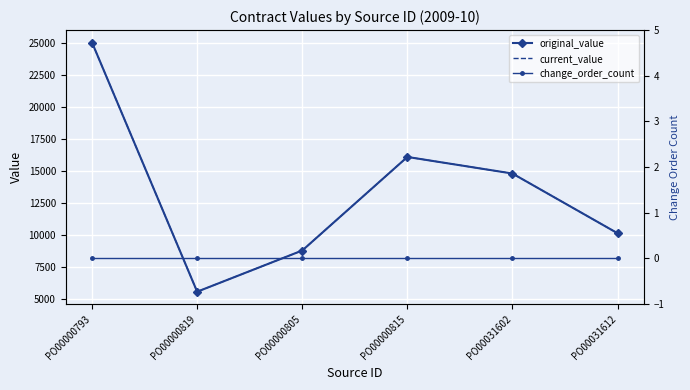

What is the maximum value shown in the chart?

25000.0